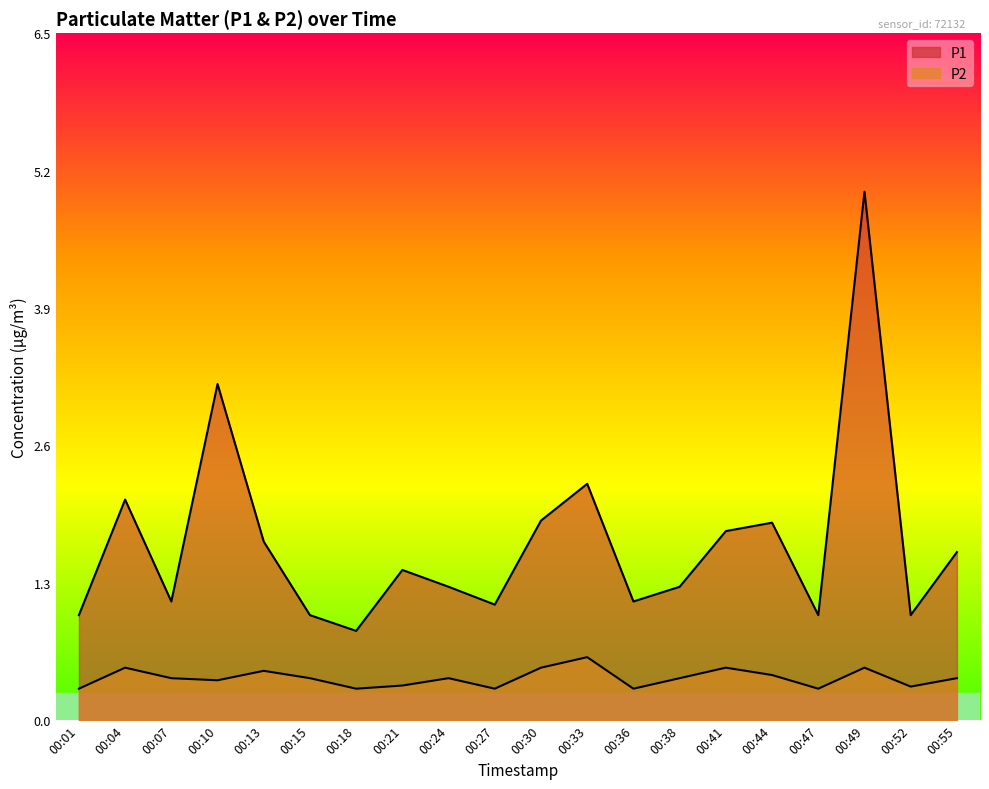

How many data points in P1 are above 1?

15